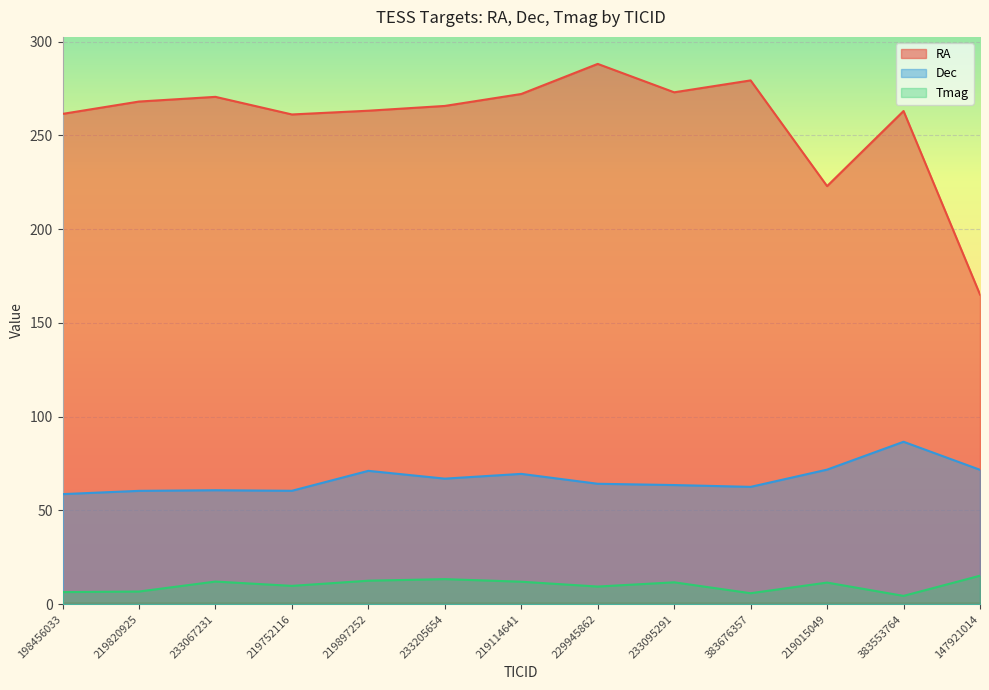

True or false: Tmag and Dec intersect in this chart.

False